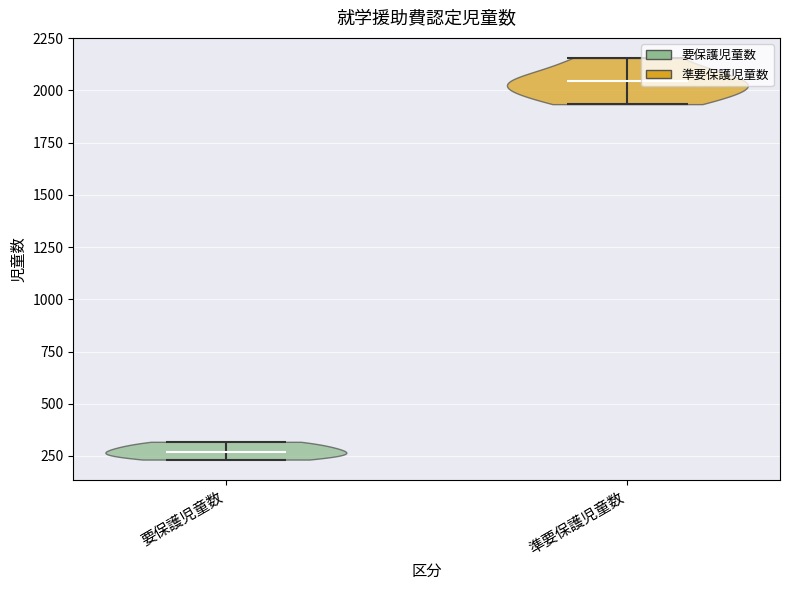

Which violin has the lowest median line?

要保護児童数